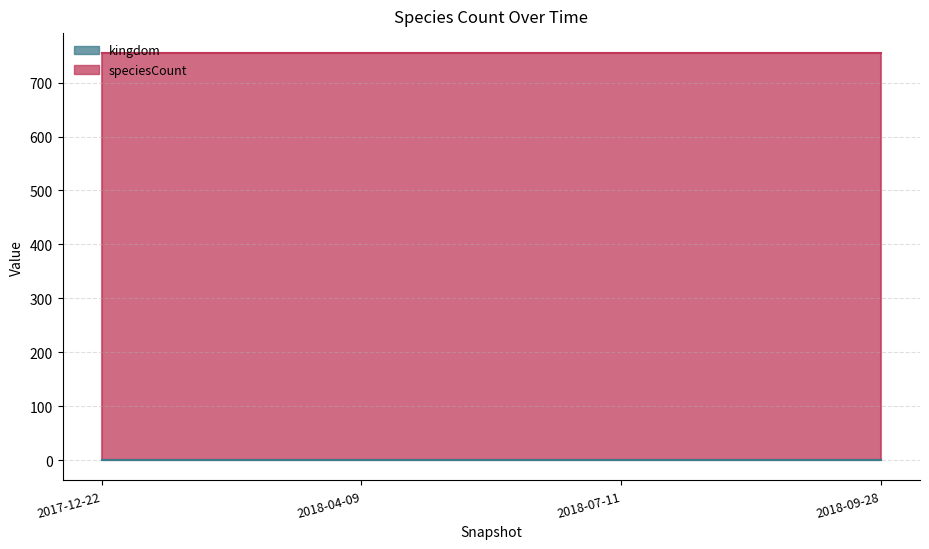

What is the label of the 3rd point from the right?

2018-04-09